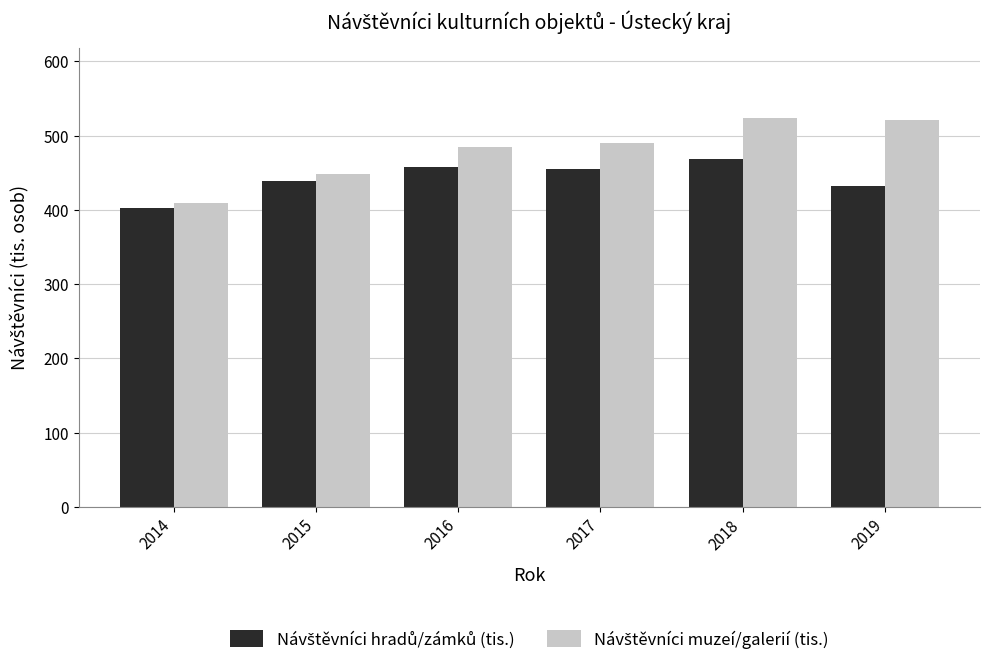

At which category is the sum across all series the highest?

2018